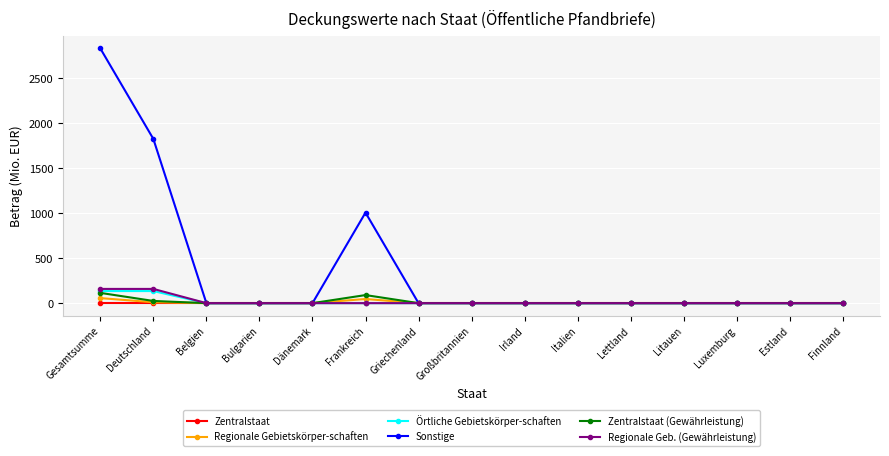

Between Frankreich and Litauen, which series saw the biggest shift?

Sonstige